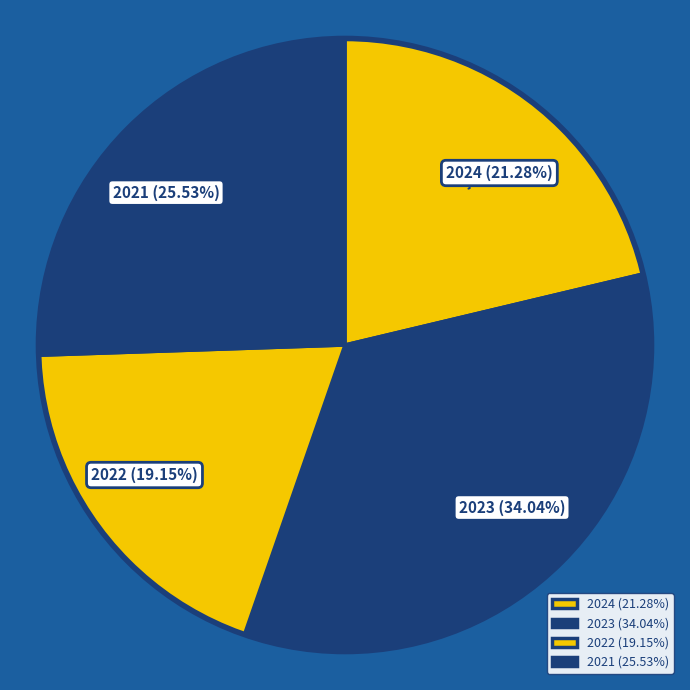

Does any single category account for the majority?

No